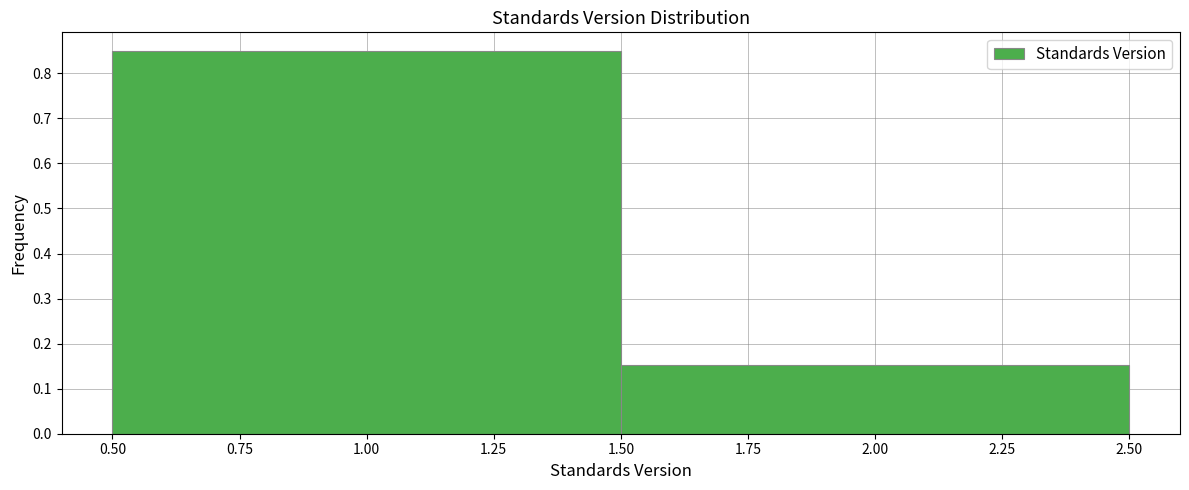

How tall is the bar that spans 1.50 to 2.50 on the x-axis? The values are not printed on the chart, so give them approximately, as read against the axis.

0.15